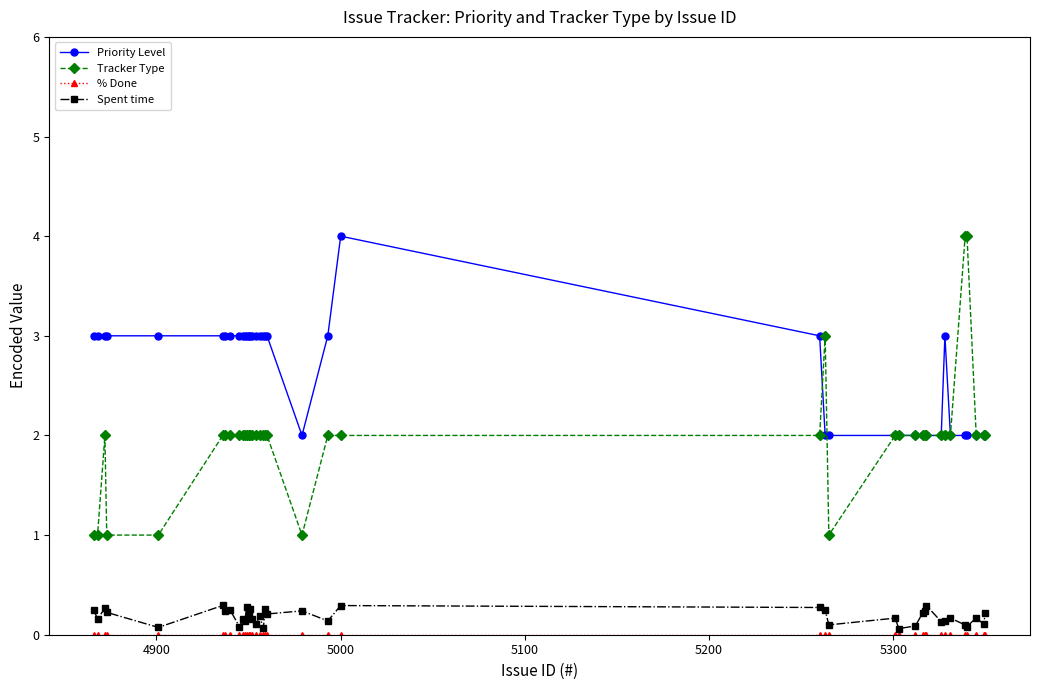

Is this an area chart (filled region under the line)?

No